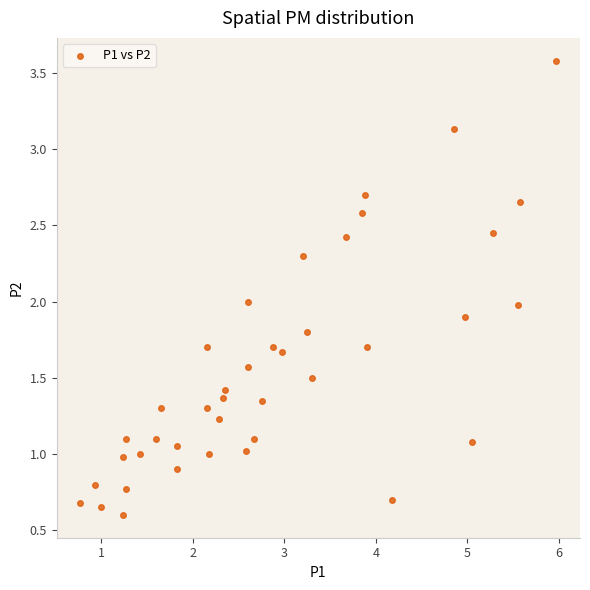

What is the range of Y values (max minus min)?

3.0